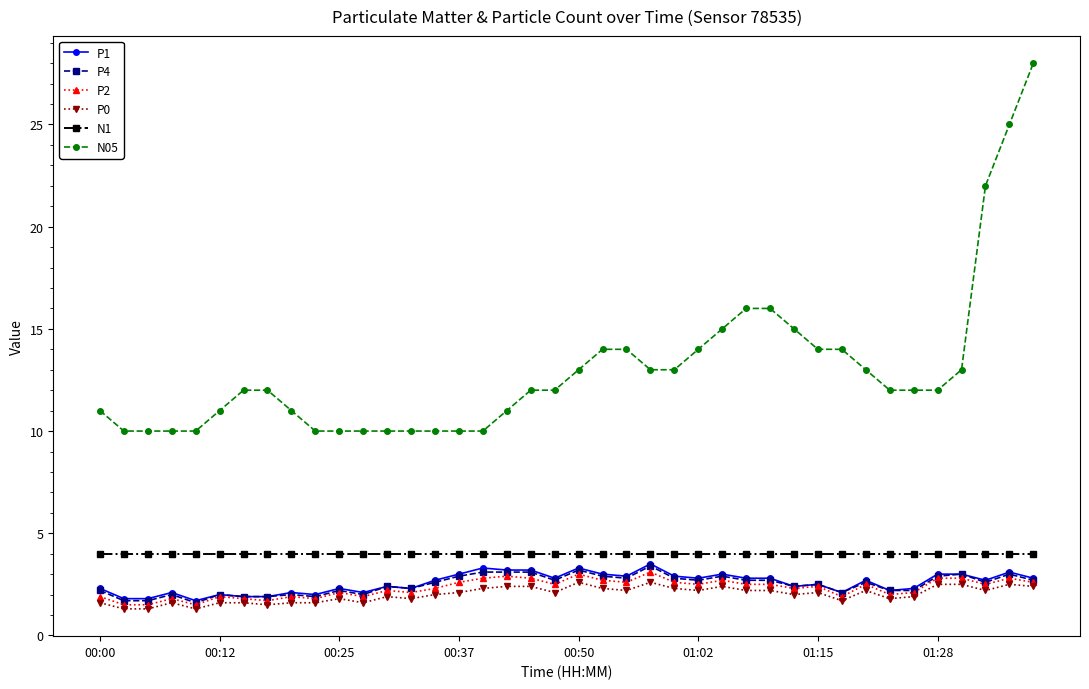

What is the minimum value for N05?

10.0